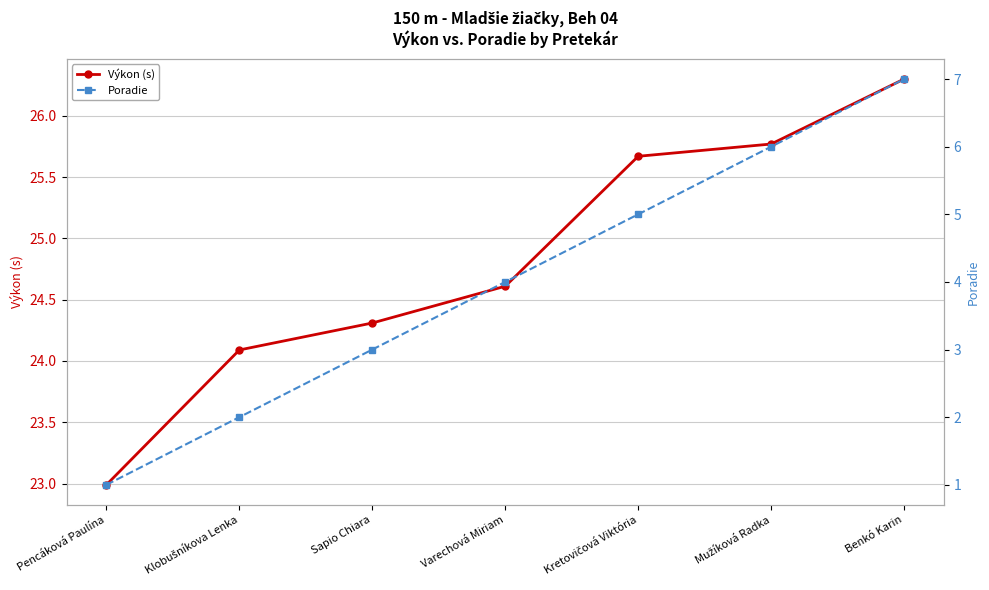

Where is Poradie nearest to the value 4?

Varechová Miriam